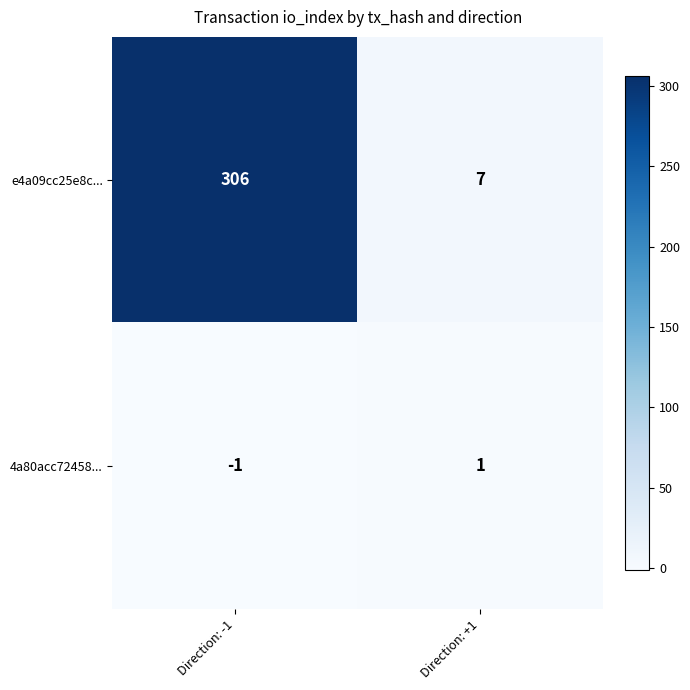

Reading right to left, extract all data points from this chart.

e4a09cc25e8c...: Direction: +1=7	Direction: -1=306
4a80acc72458...: Direction: +1=1	Direction: -1=-1